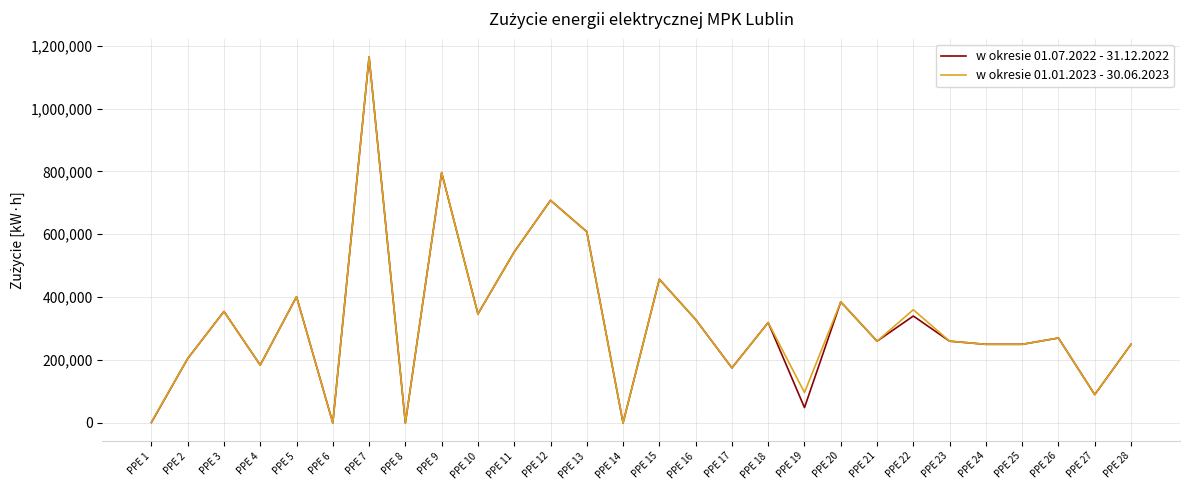

The value of w okresie 01.07.2022 - 31.12.2022 at PPE 20 is 384931. True or false?

True